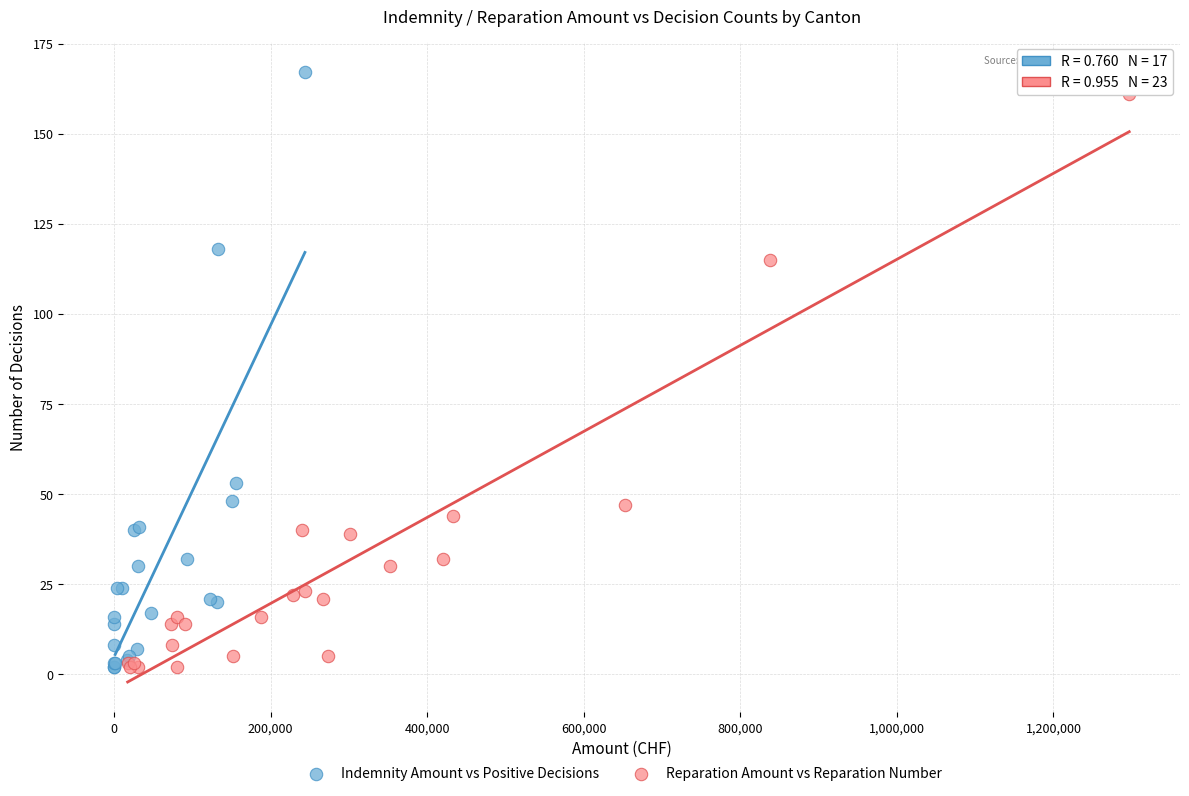

Which series contains the highest Y value?

Indemnity Amount vs Positive Decisions